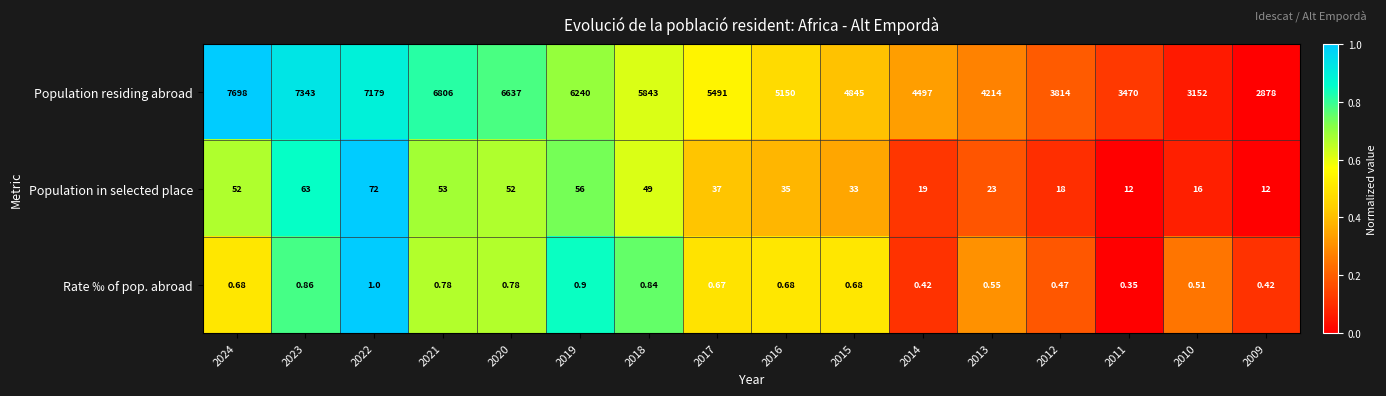

Which series changed the most between 2014 and 2011?

Population residing abroad